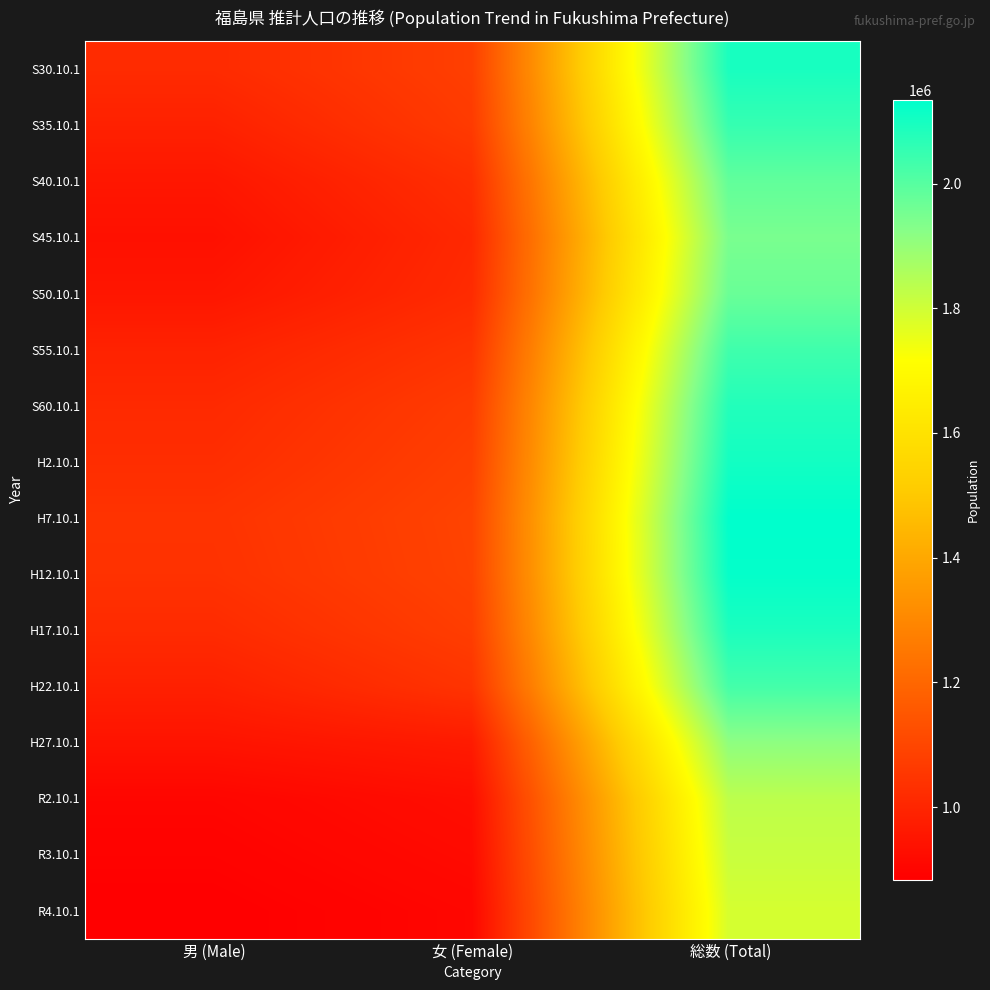

Reading right to left, list all the values displayed in this chart.

S30.10.1: 総数 (Total)=2095237	女 (Female)=1078481	男 (Male)=1016756
S35.10.1: 総数 (Total)=2051137	女 (Female)=1064301	男 (Male)=986836
S40.10.1: 総数 (Total)=1983754	女 (Female)=1028766	男 (Male)=954988
S45.10.1: 総数 (Total)=1946077	女 (Female)=1009875	男 (Male)=936202
S50.10.1: 総数 (Total)=1970616	女 (Female)=1017167	男 (Male)=953449
S55.10.1: 総数 (Total)=2035272	女 (Female)=1044697	男 (Male)=990575
S60.10.1: 総数 (Total)=2080304	女 (Female)=1067848	男 (Male)=1012456
H2.10.1: 総数 (Total)=2104058	女 (Female)=1079704	男 (Male)=1024354
H7.10.1: 総数 (Total)=2133592	女 (Female)=1091562	男 (Male)=1042030
H12.10.1: 総数 (Total)=2126935	女 (Female)=1089148	男 (Male)=1037787
H17.10.1: 総数 (Total)=2091319	女 (Female)=1074595	男 (Male)=1016724
H22.10.1: 総数 (Total)=2029064	女 (Female)=1044382	男 (Male)=984682
H27.10.1: 総数 (Total)=1914039	女 (Female)=968379	男 (Male)=945660
R2.10.1: 総数 (Total)=1833152	女 (Female)=929288	男 (Male)=903864
R3.10.1: 総数 (Total)=1812061	女 (Female)=918218	男 (Male)=893843
R4.10.1: 総数 (Total)=1790362	女 (Female)=906460	男 (Male)=883902